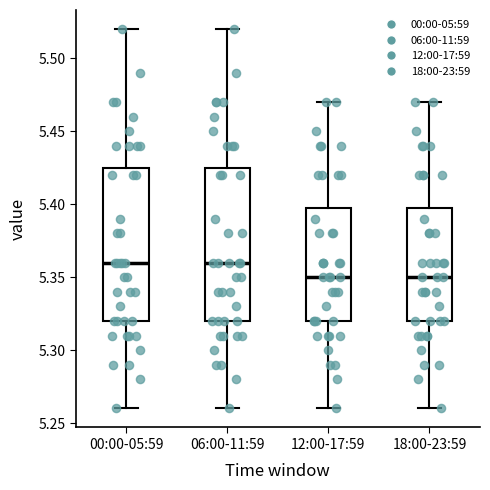

Where is the lower edge of the box for 06:00-11:59 on the y-axis? The values are not printed on the chart, so give them approximately, as read against the axis.

5.320